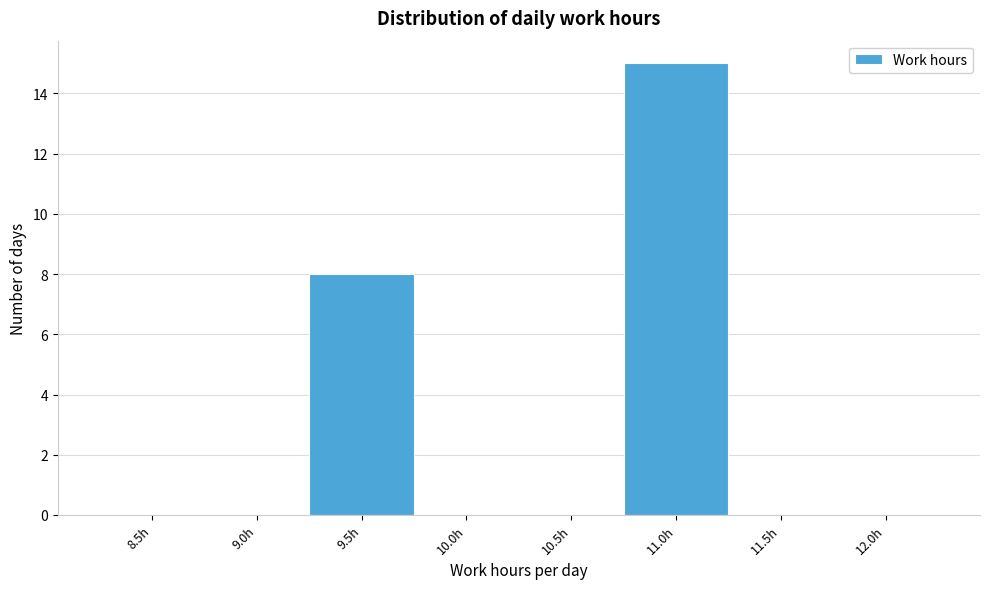

Reading left to right, extract all data points from this chart.

8.5h=0	9.0h=0	9.5h=8	10.0h=0	10.5h=0	11.0h=15	11.5h=0	12.0h=0